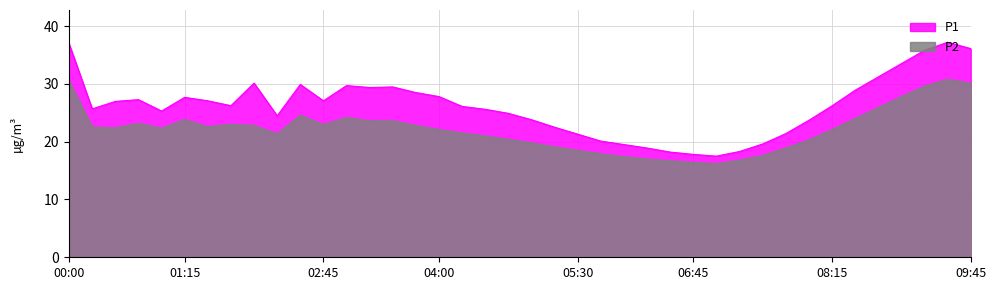

At which category does P1 reach its first local valley?

00:15